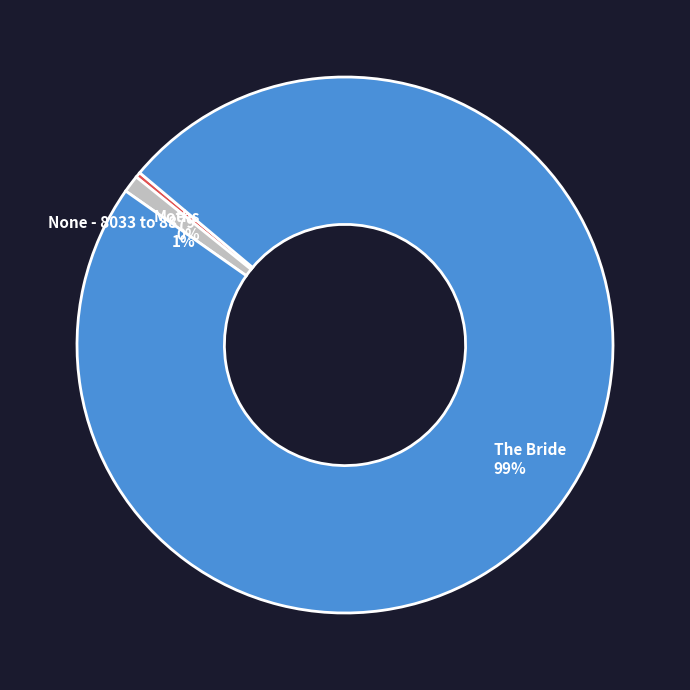

Which has a higher value, None - 8033 to 8879 or The Bride?

The Bride